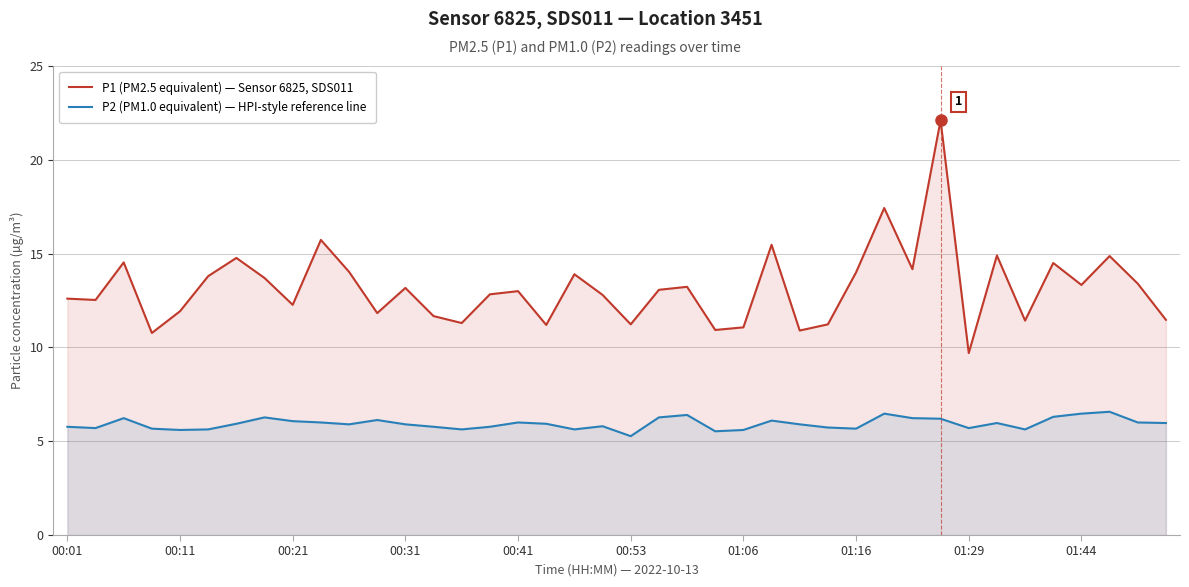

What is the highest value of the P2 (PM1.0 equivalent) — HPI-style reference line series?

6.6